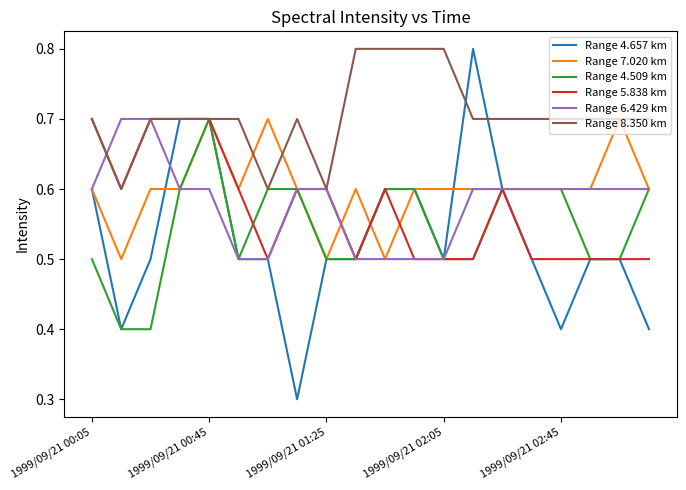

What is the minimum value shown in the chart?

0.3